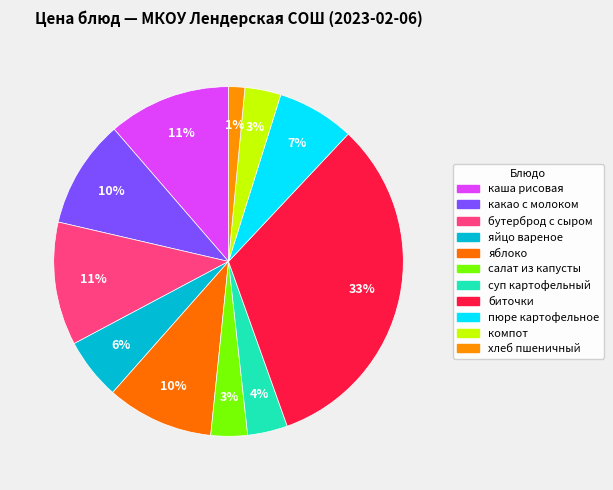

To the nearest percent, what percentage of the pie is яйцо вареное?

6%